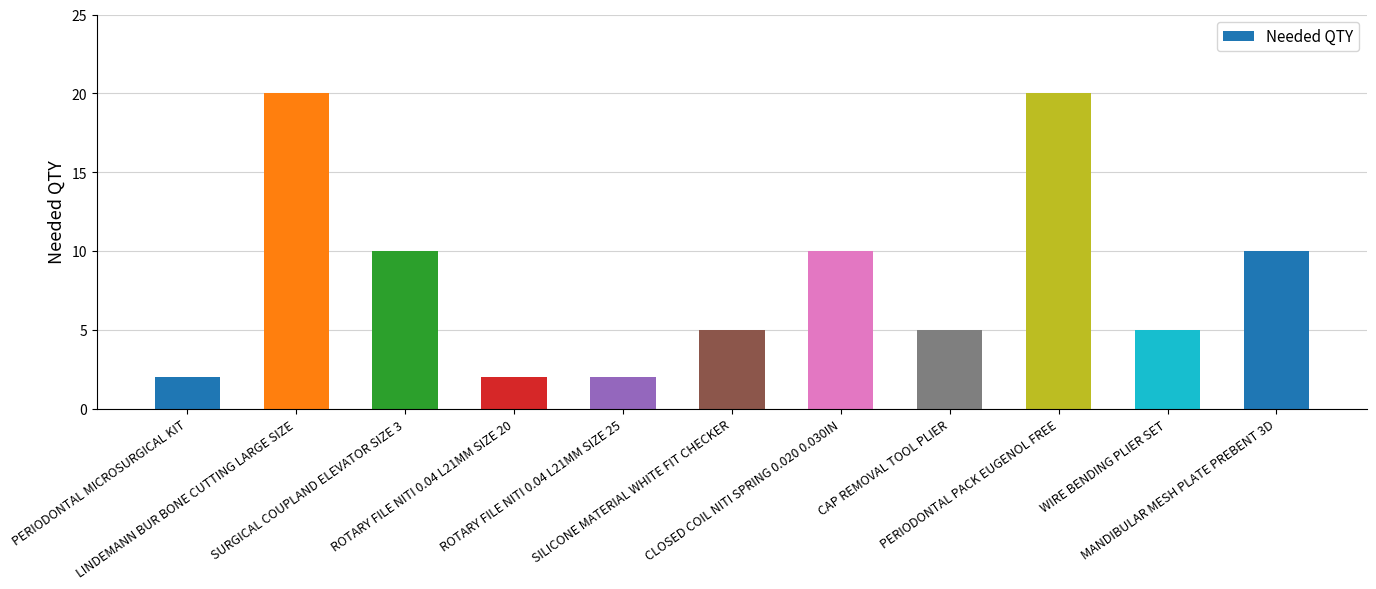

What is the value of the 2nd bar from the left?

20